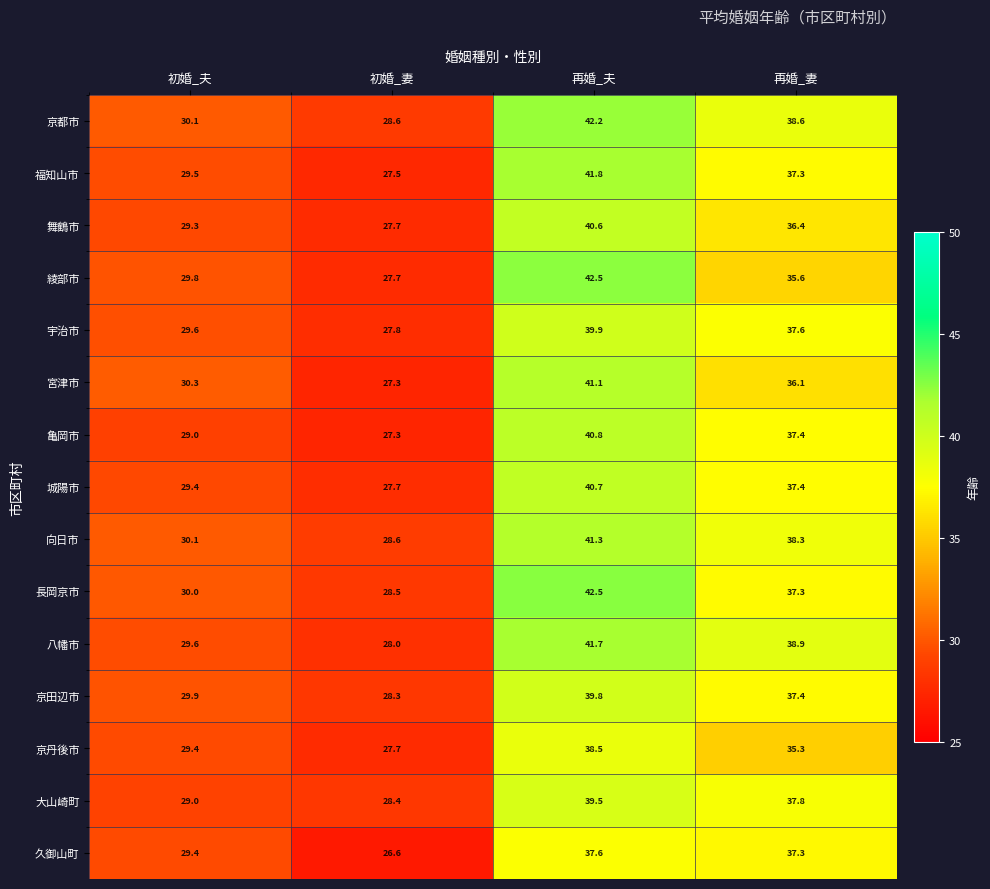

What is the maximum value for 久御山町?

37.6